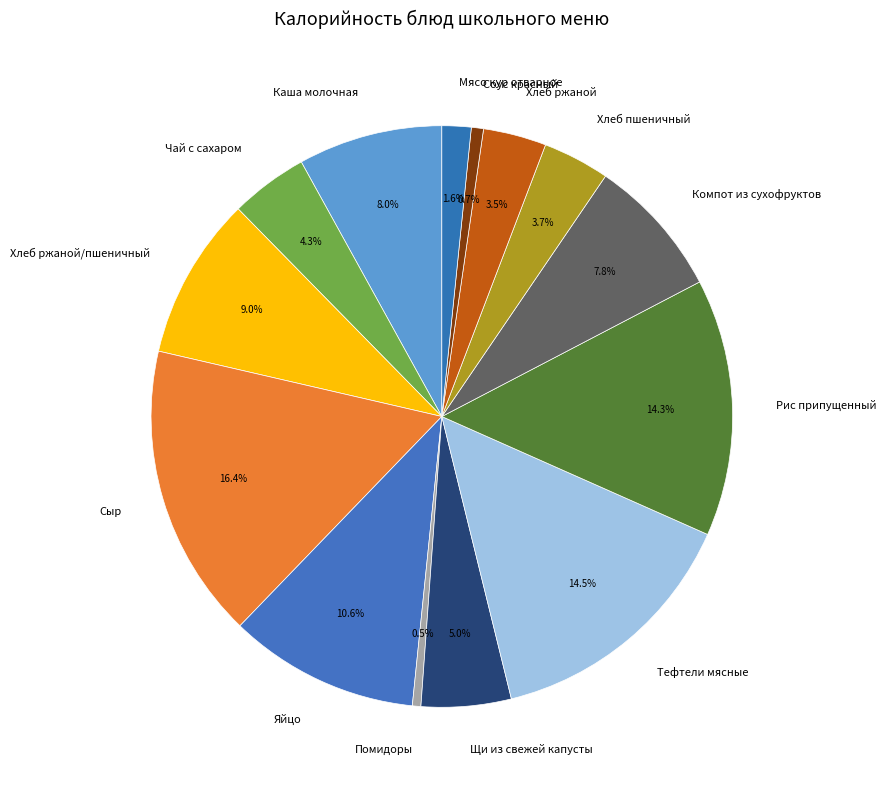

Is it true that Компот из сухофруктов is 1% of the pie?

False